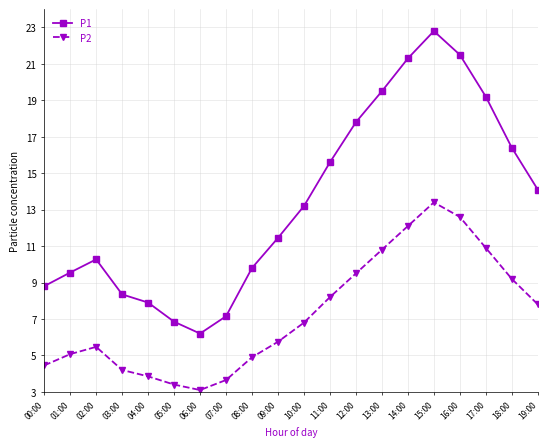

Which label corresponds to the largest value in the chart?

15:00